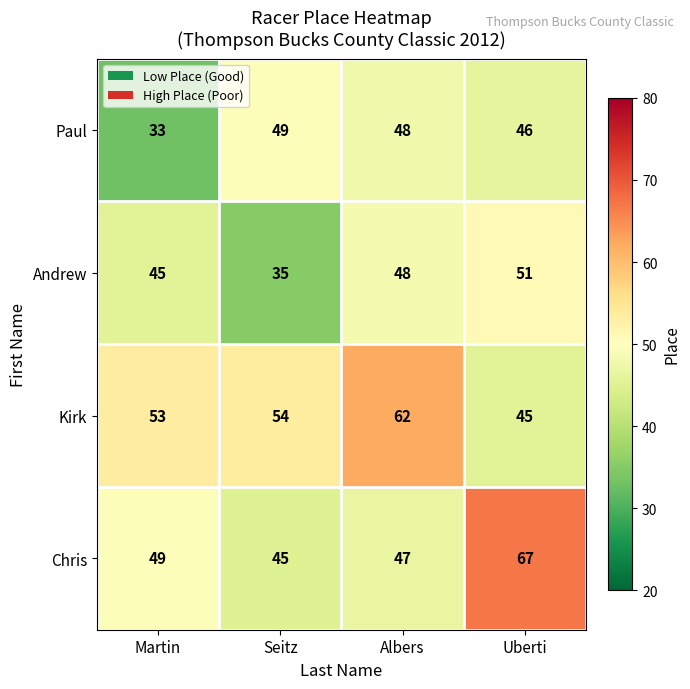

What is the smallest value displayed?

33.0